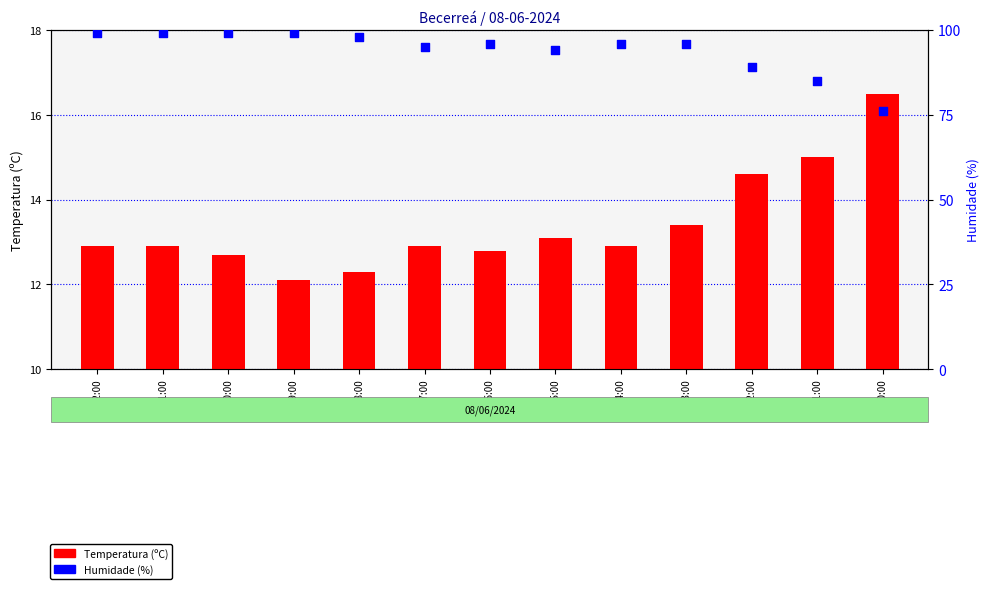

Which series has the largest Y range (max minus min)?

Humidade (%)